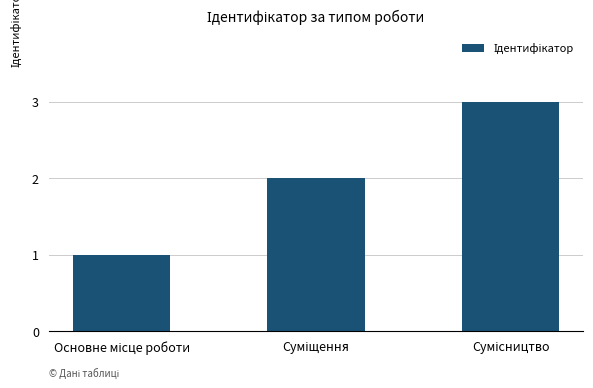

What is the greatest value displayed?

3